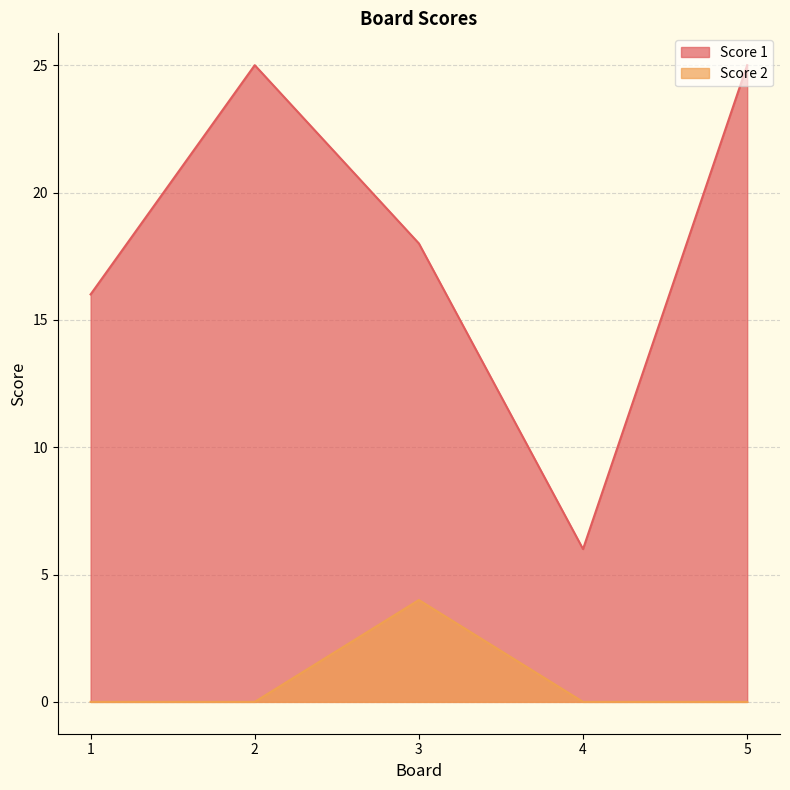

What are all the series names shown in the legend?

Score 1, Score 2